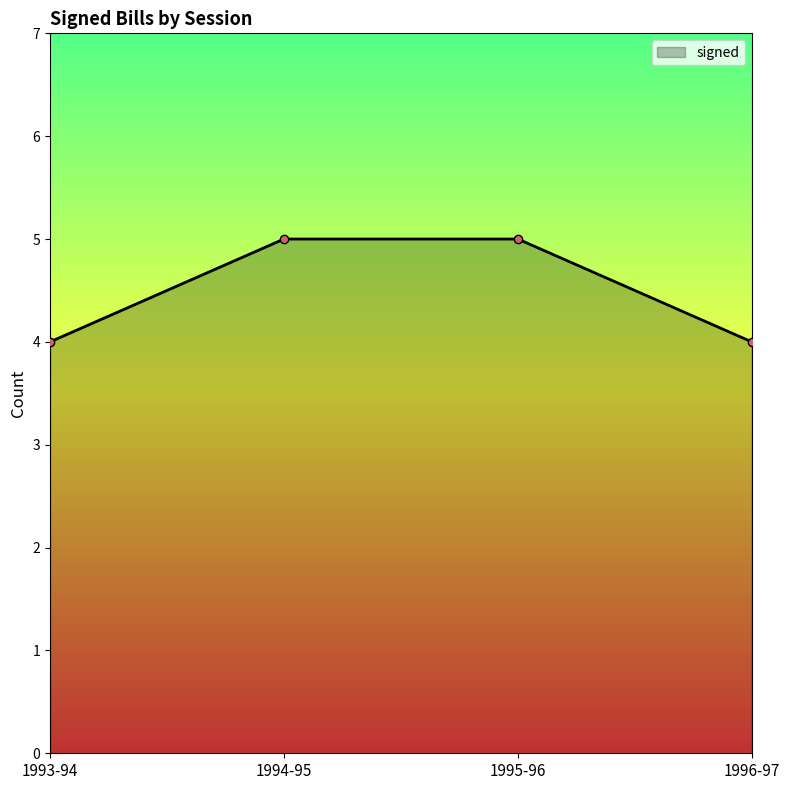

Is it true that the value at 1994-95 is 2?

False